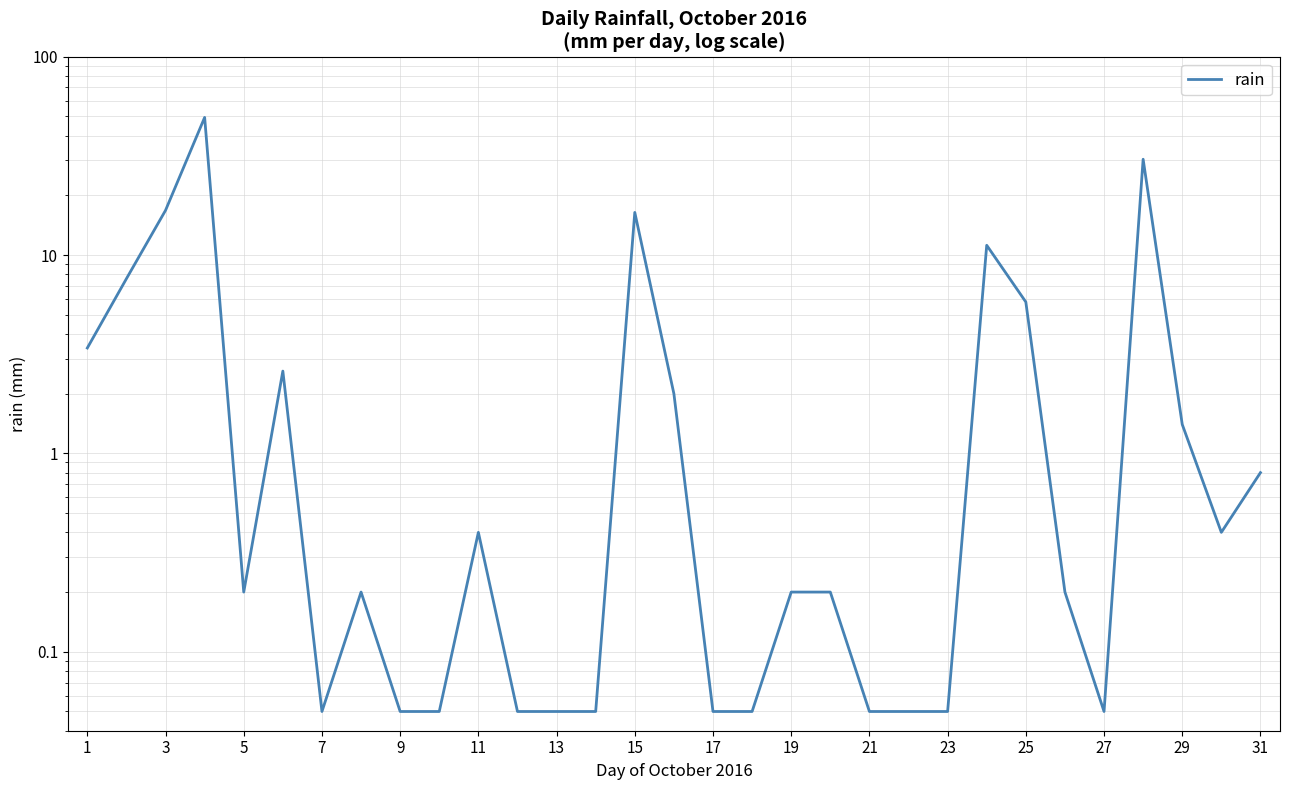

Between 21 and 17, which is larger?

21